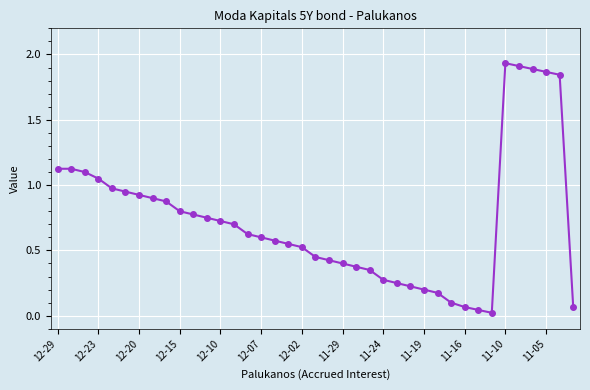

What is the sum of all values?

28.5